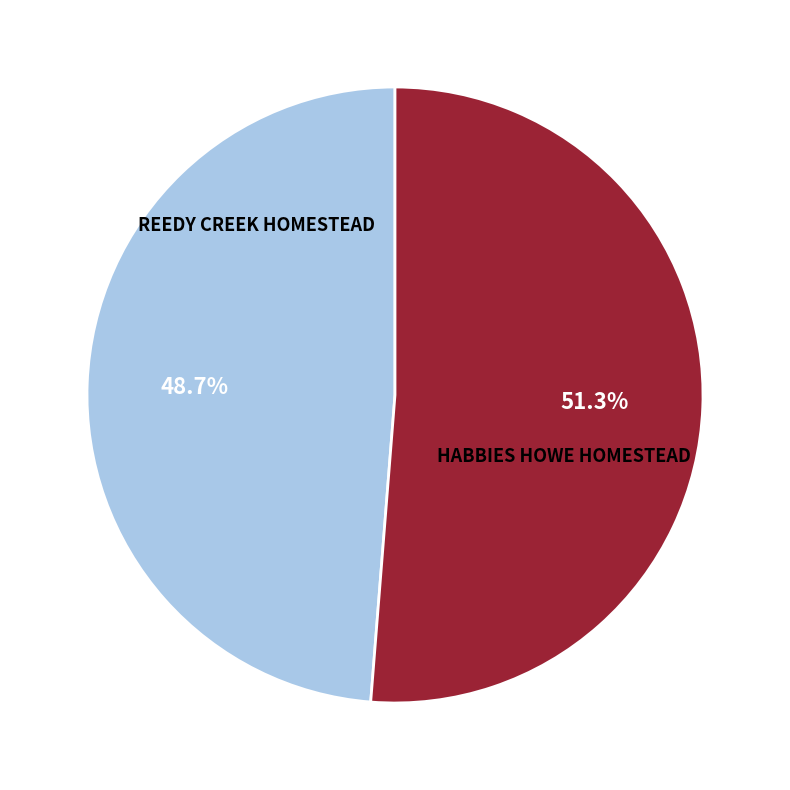

Which has a higher value, REEDY CREEK HOMESTEAD or HABBIES HOWE HOMESTEAD?

HABBIES HOWE HOMESTEAD